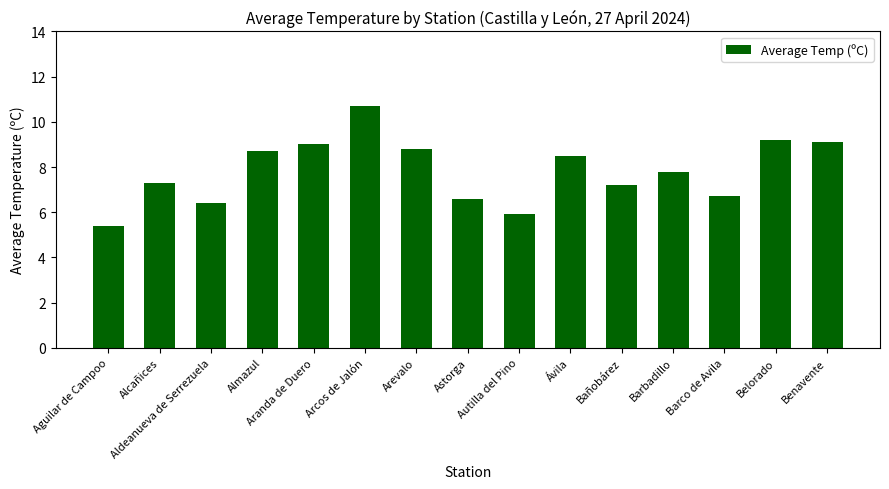

Count the number of categories in the chart.

15